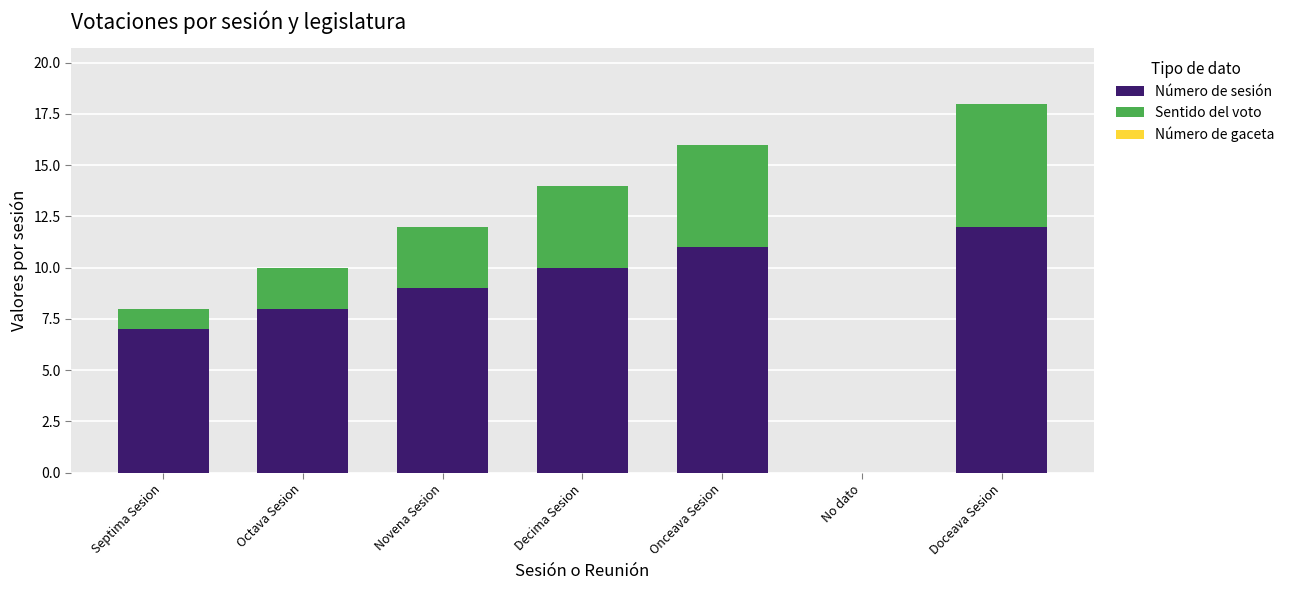

What is the total value across all series at Onceava Sesion?

16